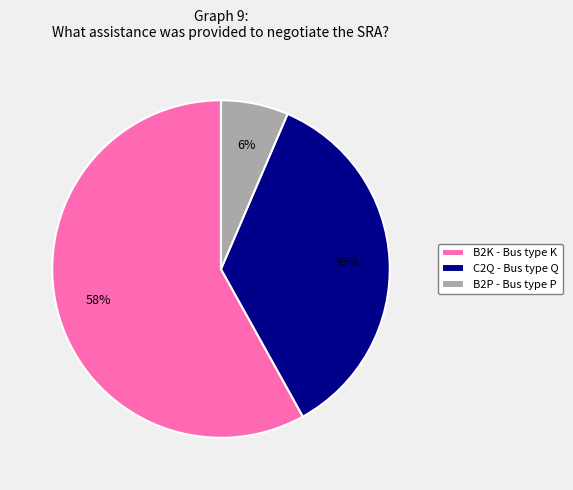

To the nearest percent, what percentage of the pie is C2Q?

35%